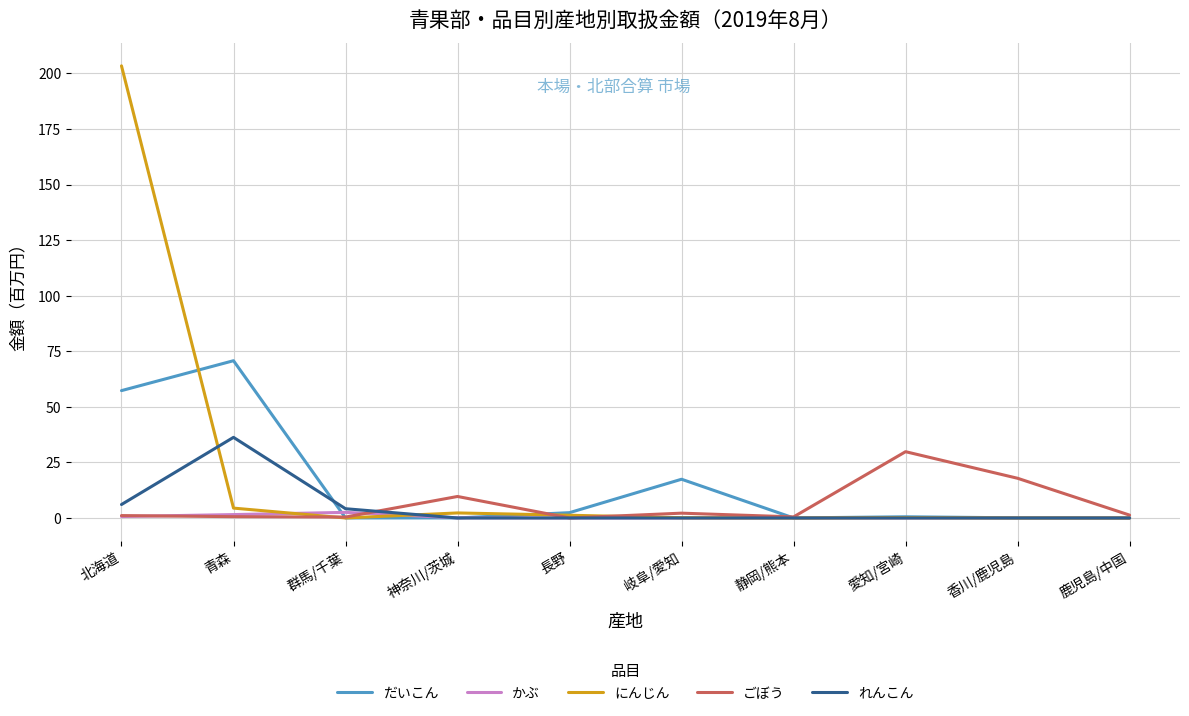

Read the かぶ value at 群馬/千葉.

2.5